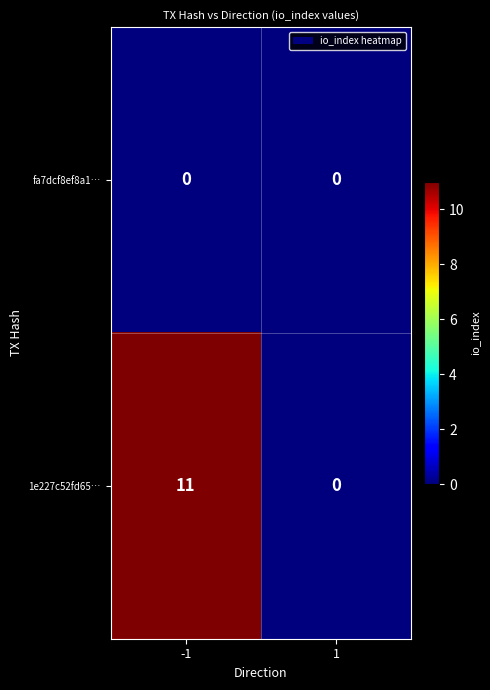

What is the difference between the 1e227c52fd65… values at 1 and -1?

11